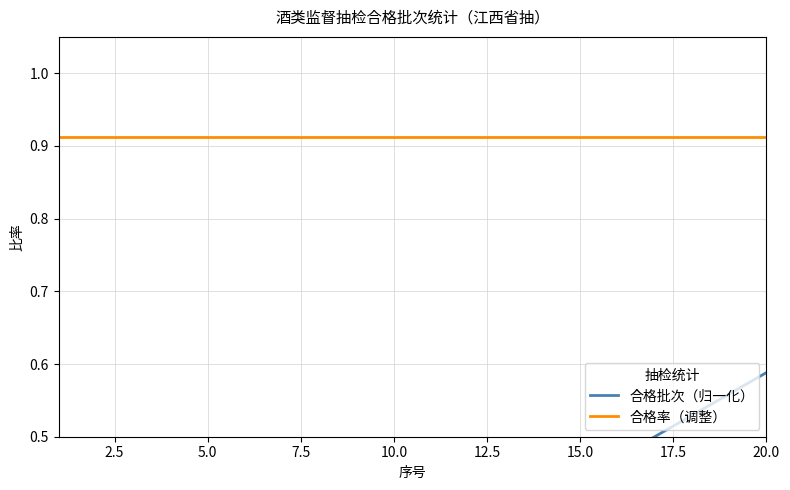

What is the average value of the 合格批次（归一化） series?

0.3